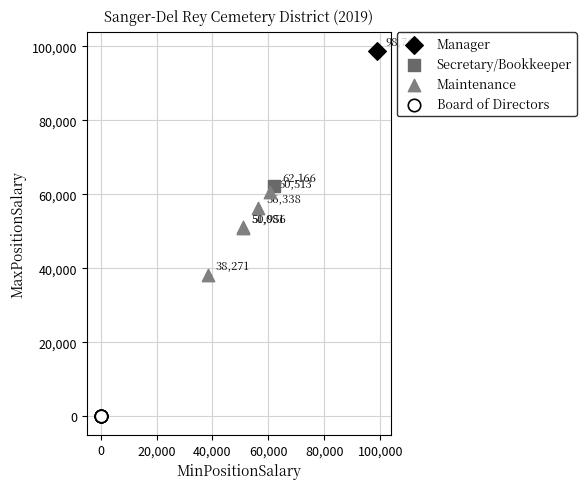

What are all the series names shown in the legend?

Manager, Secretary/Bookkeeper, Maintenance, Board of Directors